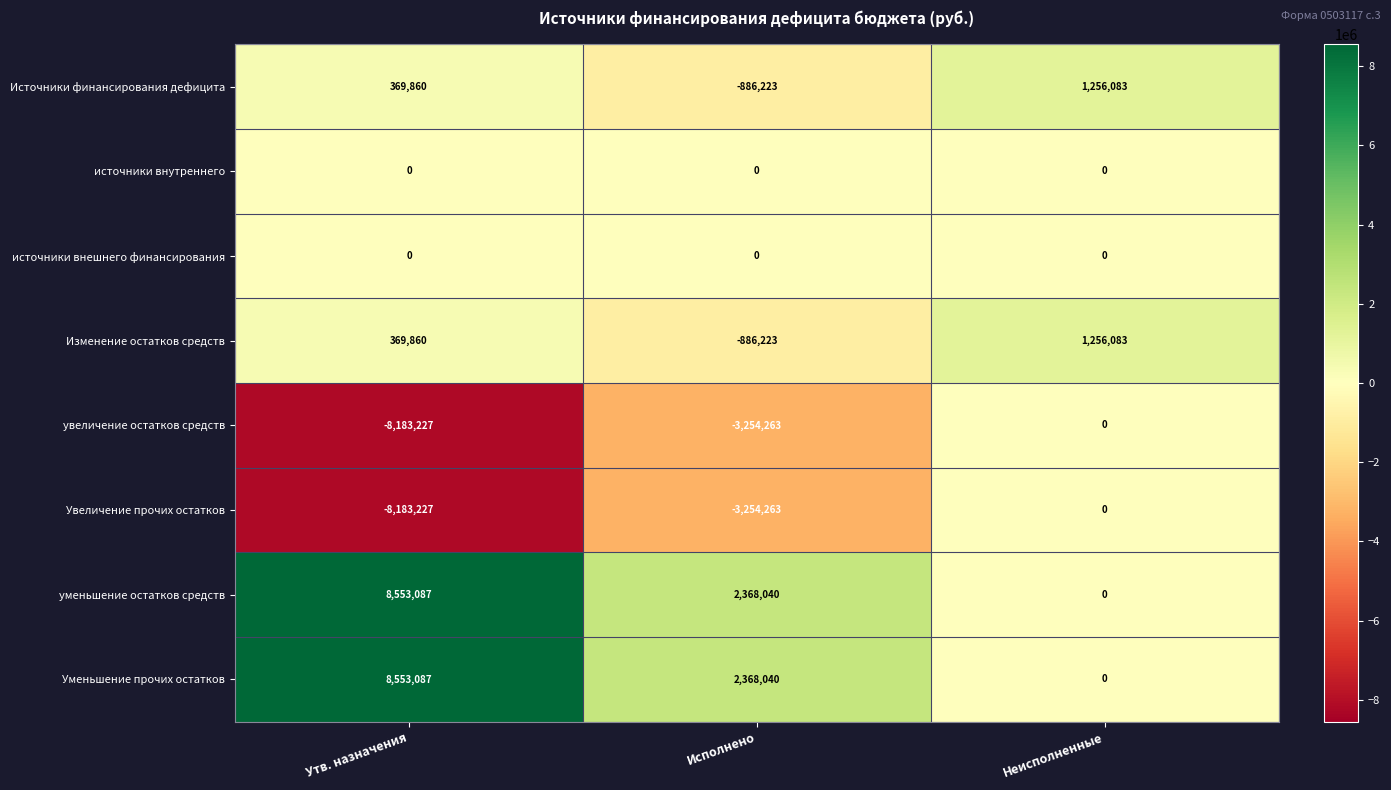

What is the sum of the Увеличение прочих остатков values at Исполнено and Неисполненные?

-3254263